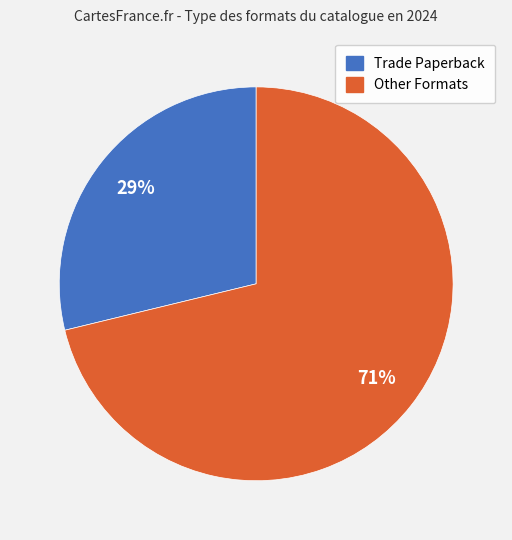

Do Other Formats and Trade Paperback together represent more than half of the pie?

Yes